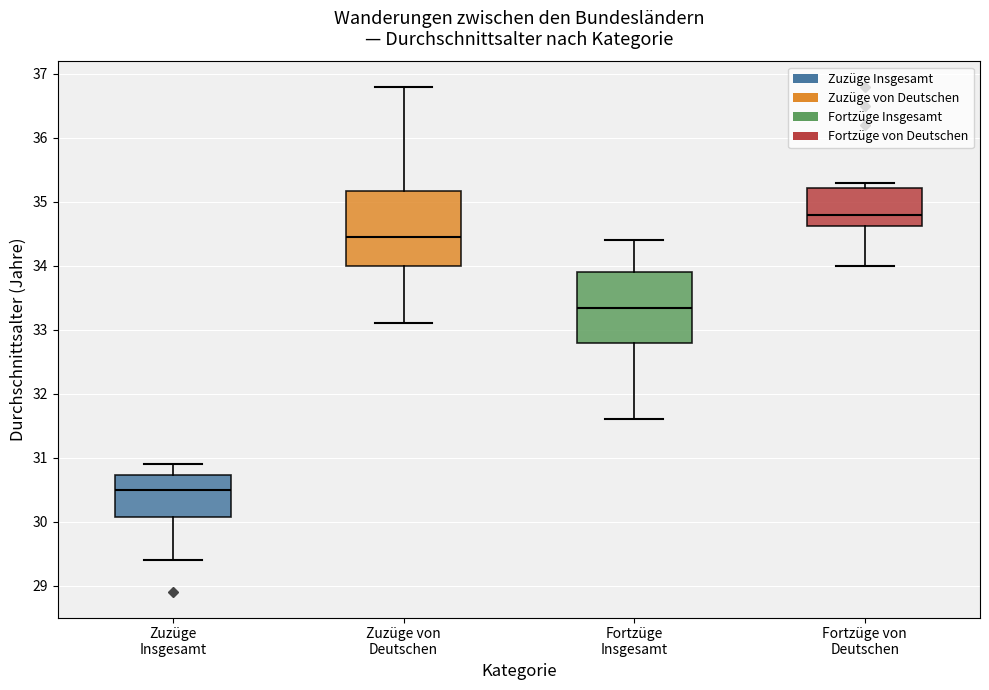

Where does the lower whisker of the box for Zuzüge von Deutschen end on the y-axis? The values are not printed on the chart, so give them approximately, as read against the axis.

33.1